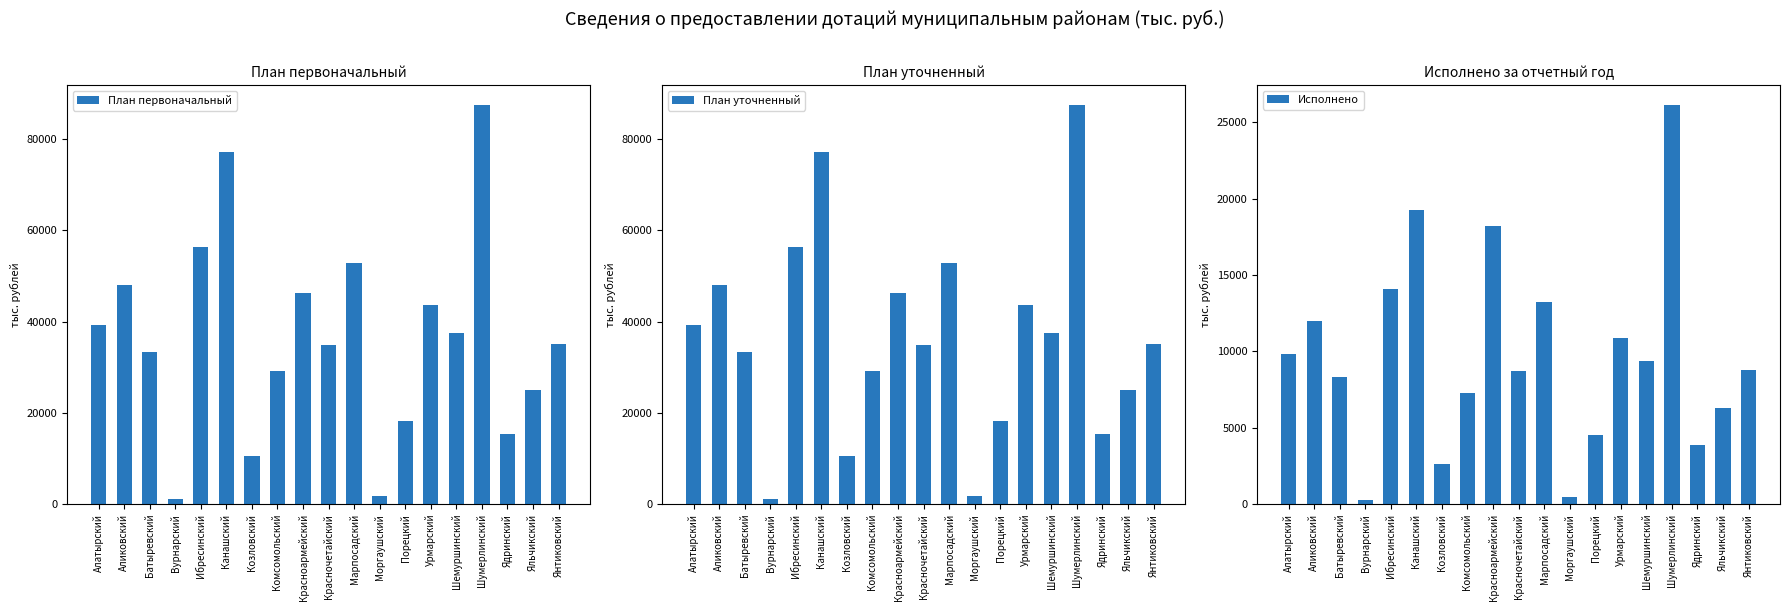

What is the difference between the highest and lowest values at Моргаушский?

1347.7